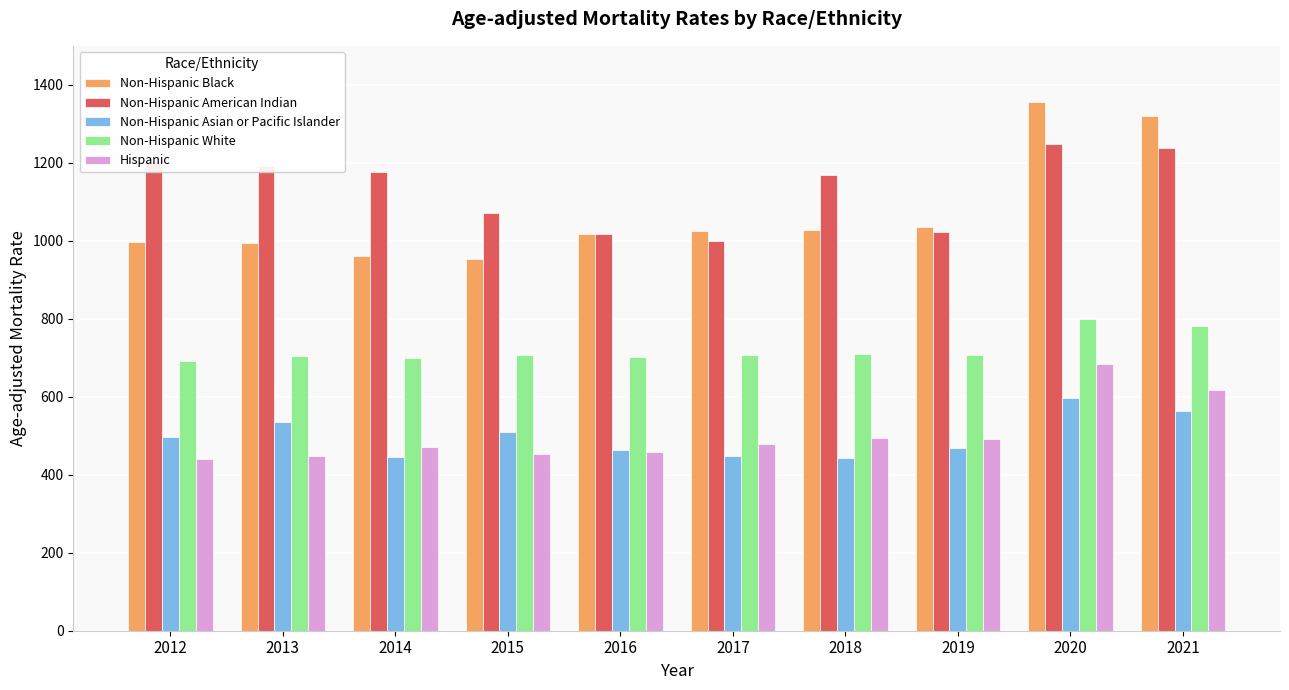

What is the highest value of the Hispanic series?

683.9